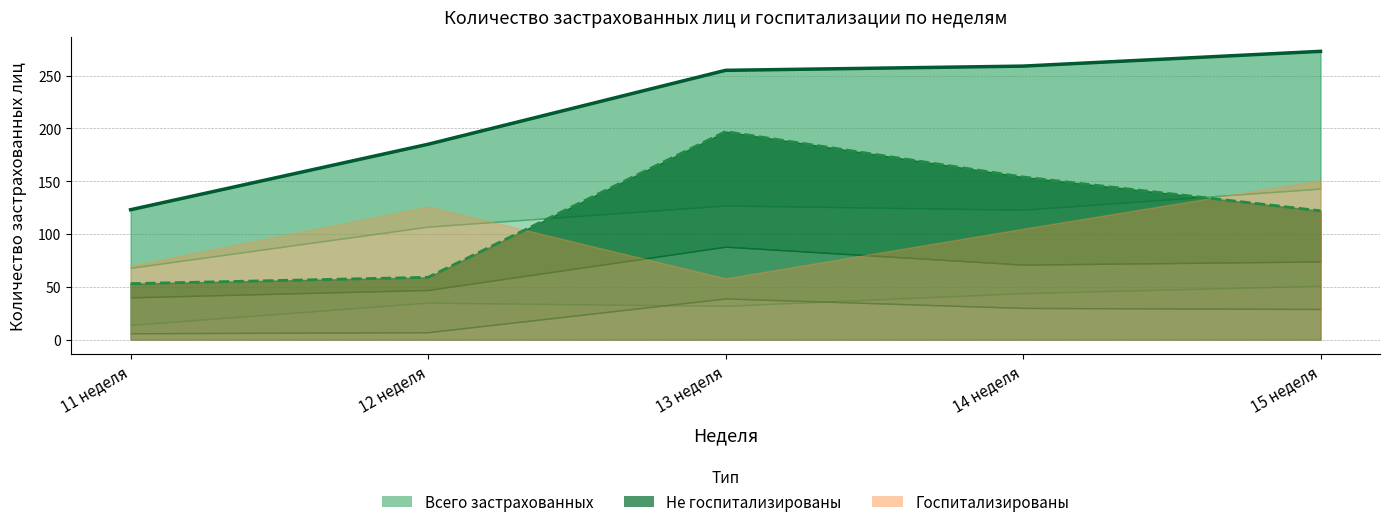

The ИТОГО (Всего) series shows 279 at 12 неделя. True or false?

False